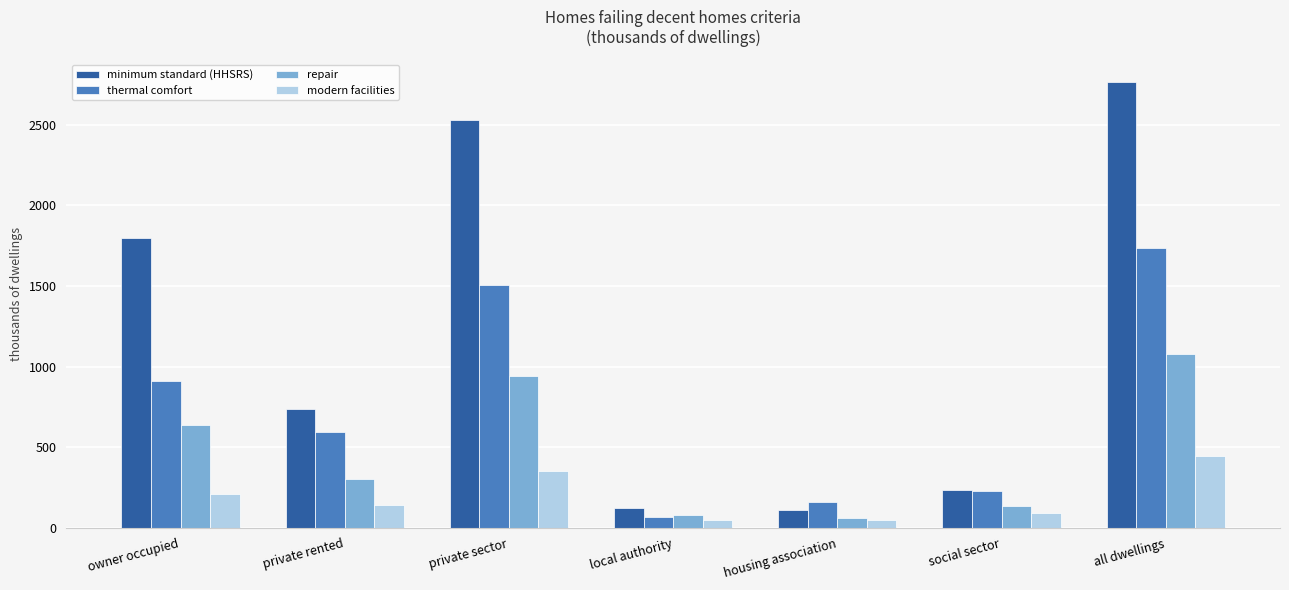

Where does the minimum standard (HHSRS) series first go above 735?

owner occupied